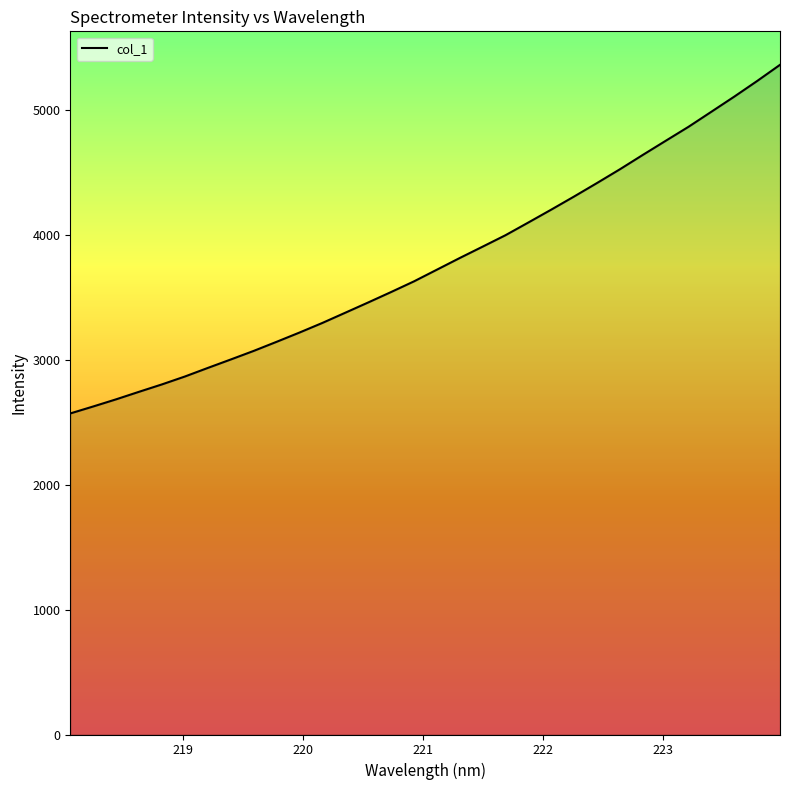

What is the greatest value displayed?

5363.8